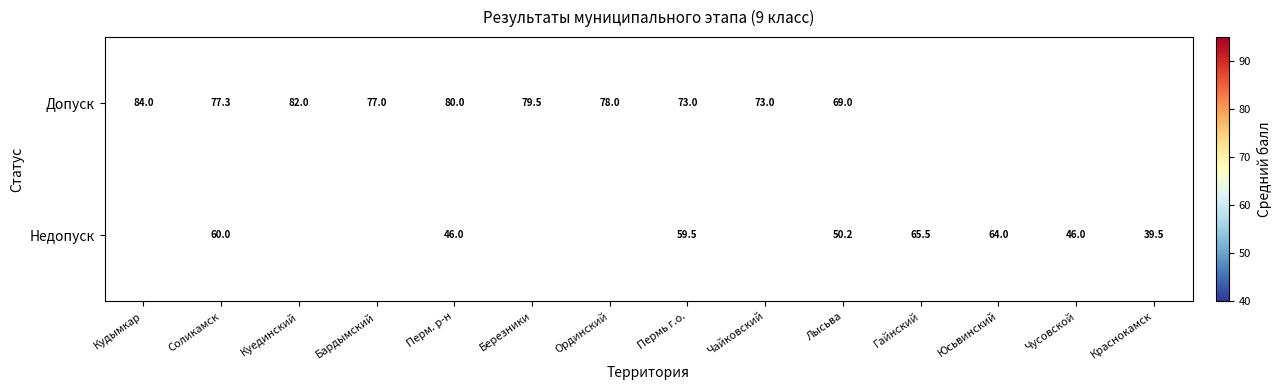

Is it true that Допуск equals 28.5 at Соликамск?

False